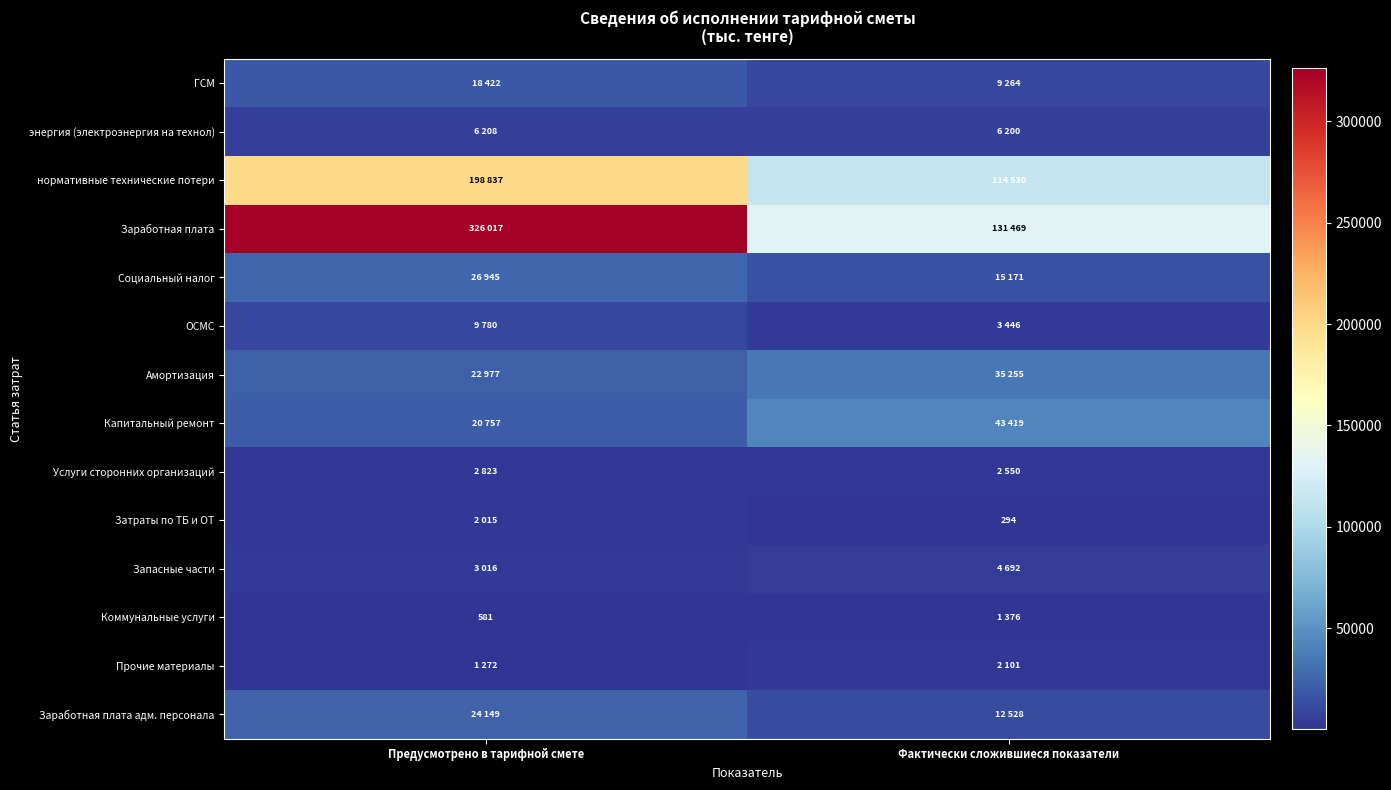

What is the sum of all Услуги сторонних организаций values?

5373